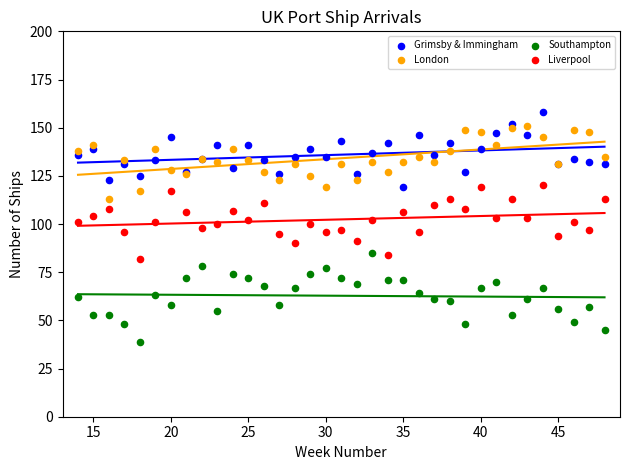

Which series contains the lowest Y value?

Southampton